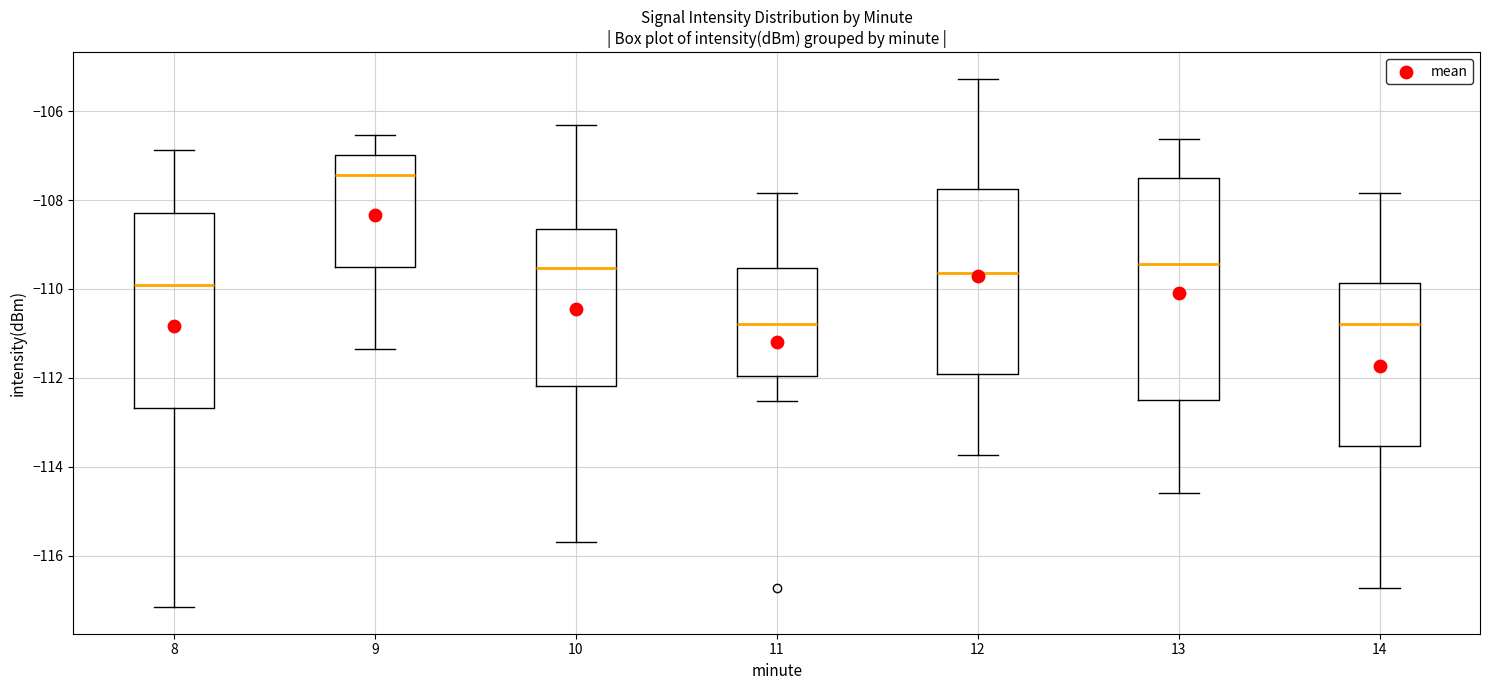

Reading left to right, transcribe this box plot: for each box, give where its median line is, the range the box spans, and where its two whiskers end, as read against the y-axis. The values are not printed on the chart, so give them approximately, as read against the axis.

8: median -110.0, box -112.6 to -108.2, whiskers -117.2 to -106.8
9: median -107.4, box -109.6 to -107.0, whiskers -111.4 to -106.6
10: median -109.6, box -112.2 to -108.6, whiskers -115.6 to -106.4
11: median -110.8, box -112.0 to -109.6, whiskers -112.6 to -107.8
12: median -109.6, box -112.0 to -107.8, whiskers -113.8 to -105.2
13: median -109.4, box -112.6 to -107.6, whiskers -114.6 to -106.6
14: median -110.8, box -113.6 to -109.8, whiskers -116.8 to -107.8